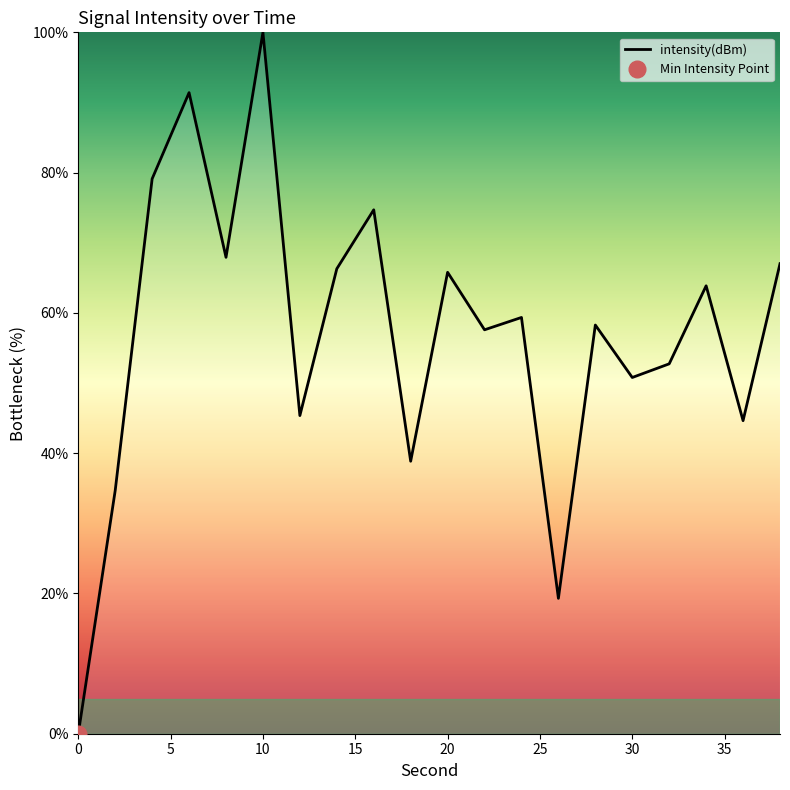

Count the number of data series in this chart.

1